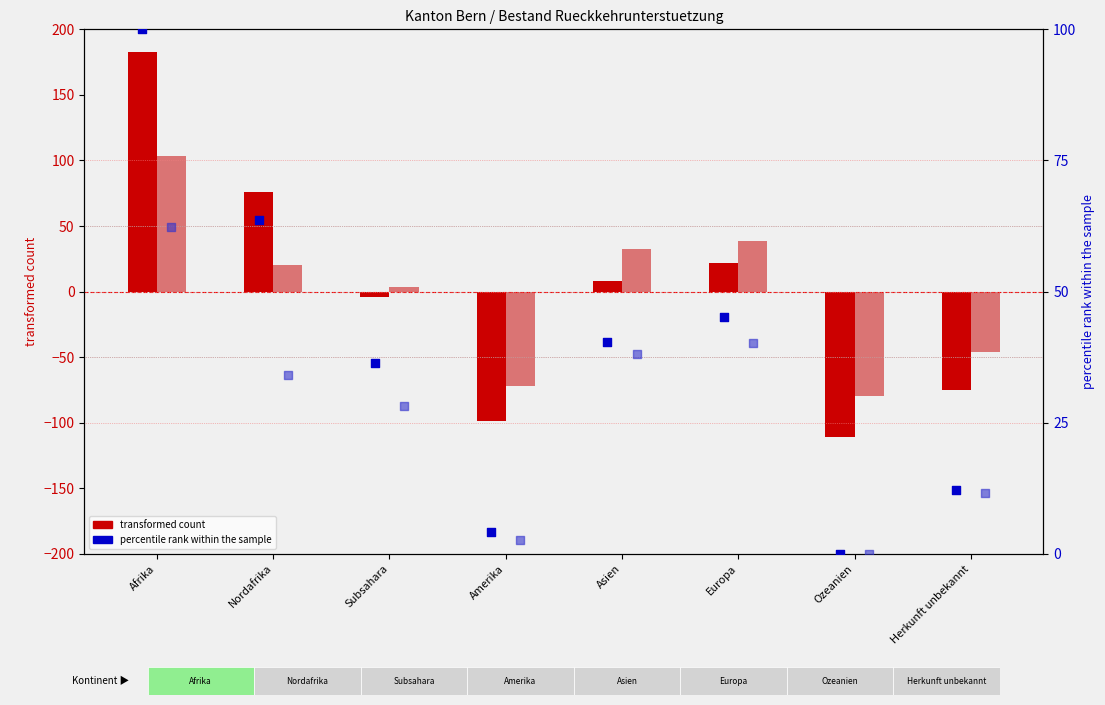

Is the value of percentile rank (Total RU) at Nordafrika greater than the value of percentile rank (Asyl) at Nordafrika?

Yes